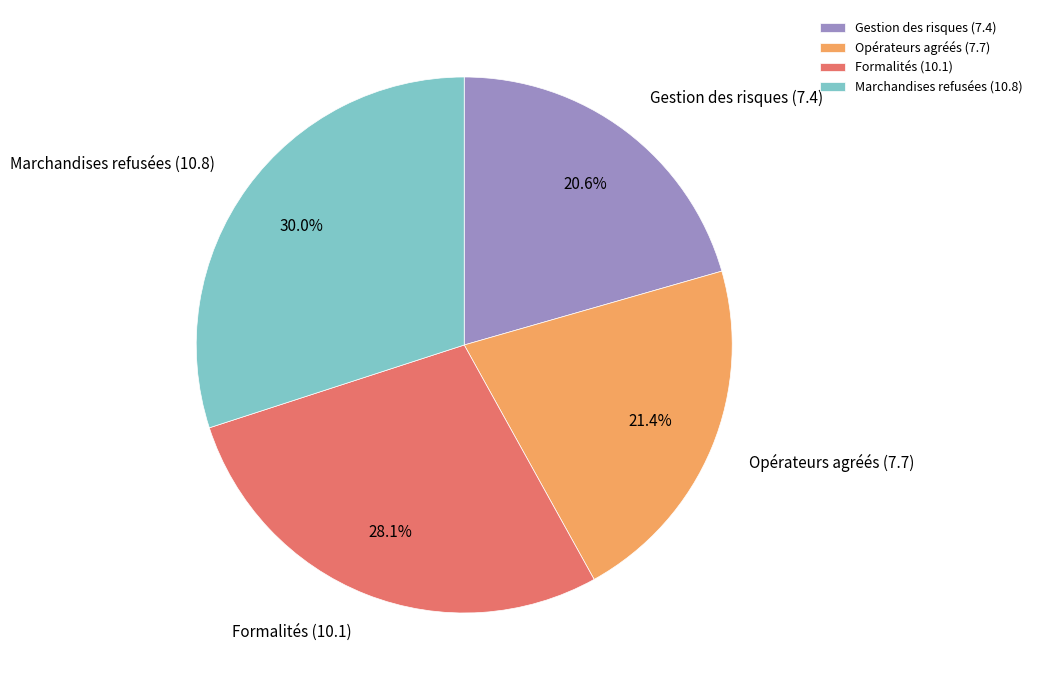

Rank the categories by value from lowest to highest.

Gestion des risques (7.4), Opérateurs agréés (7.7), Formalités (10.1), Marchandises refusées (10.8)